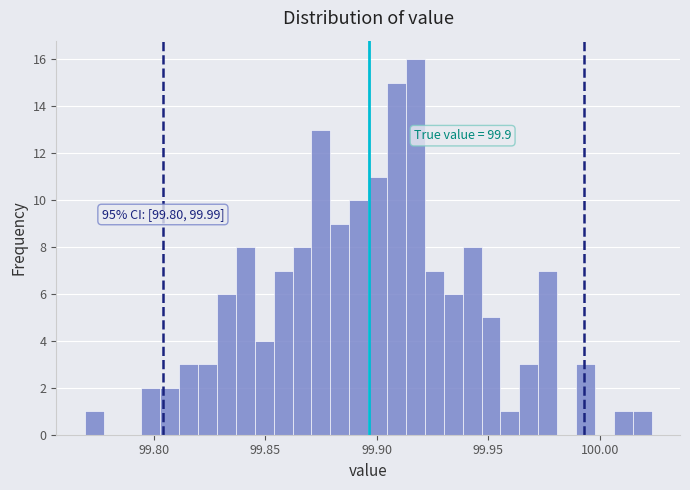

Around what value on the x-axis is the tallest bar? Give the approximate position of its centre, as read against the axis.

99.915